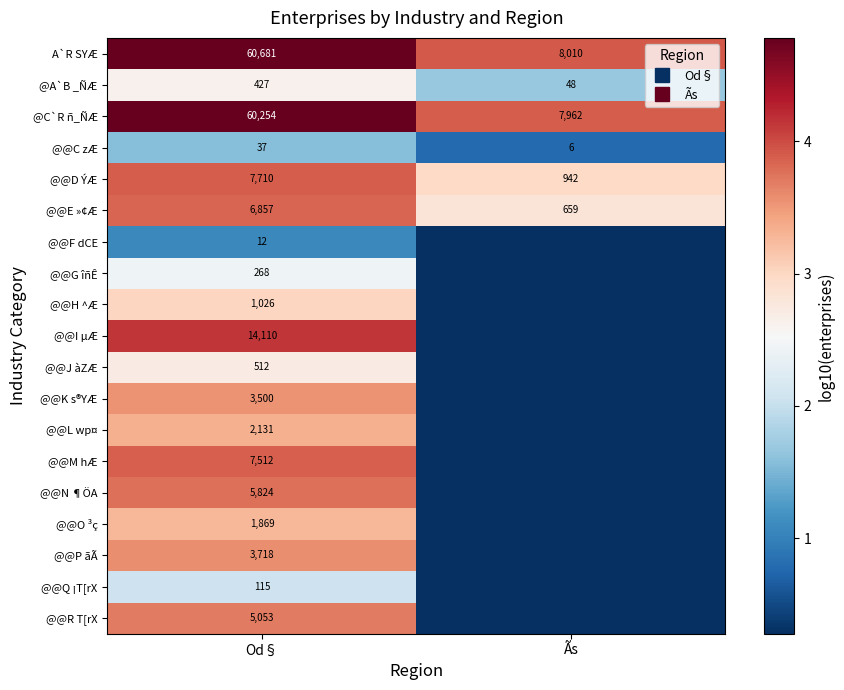

The @@C zÆ series shows 0.4 at Ãs. True or false?

False